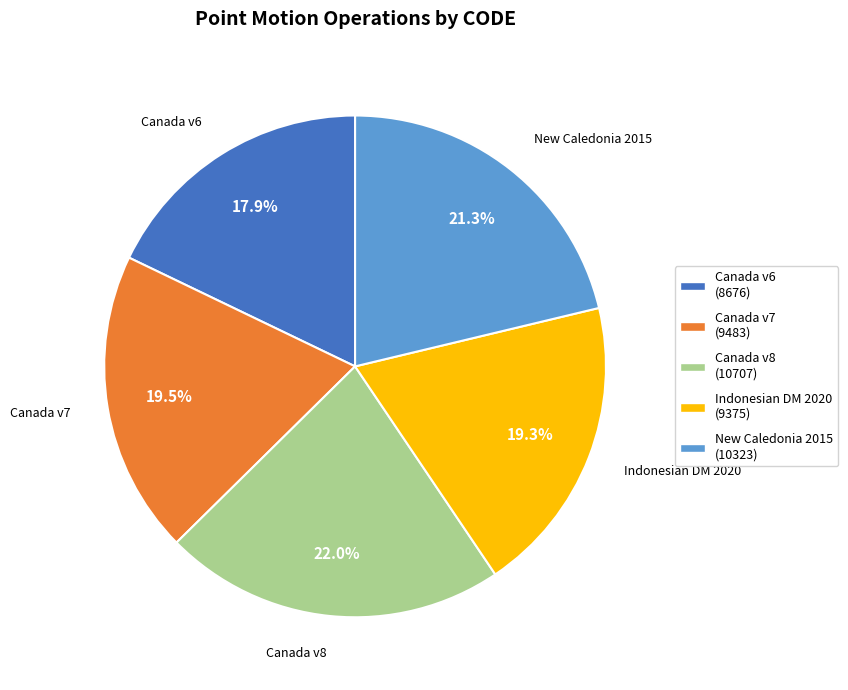

What percentage is NOT represented by New Caledonia 2015?

78.7%